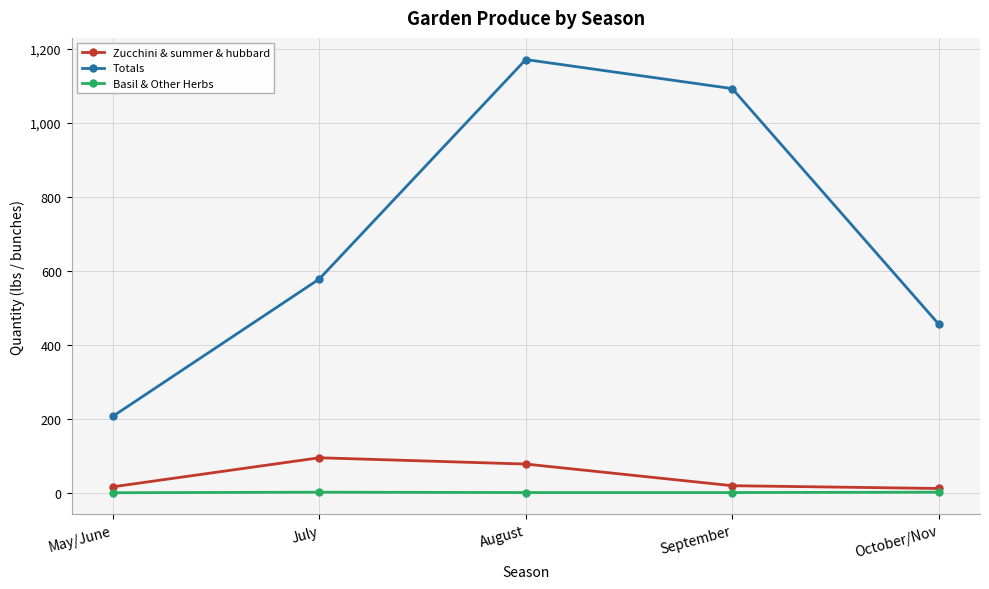

What is the difference between the highest and lowest values at August?

1170.0